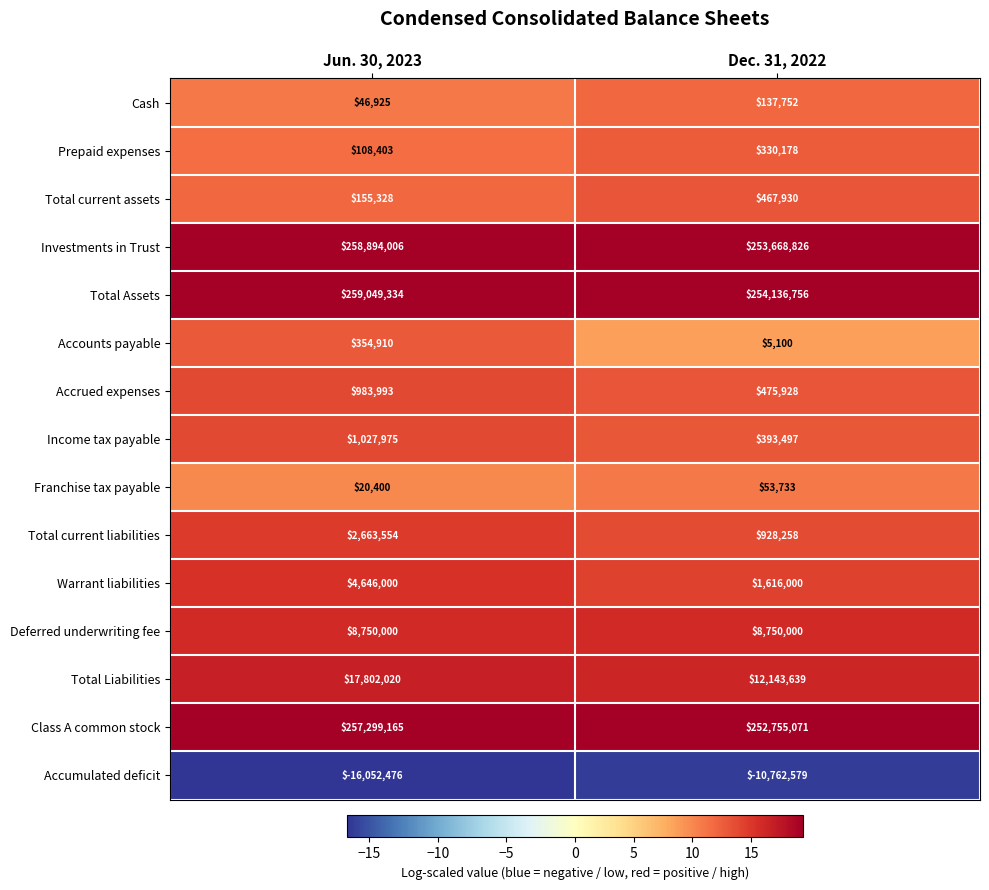

True or false: Franchise tax payable has a value of 53733 at Dec. 31, 2022.

True